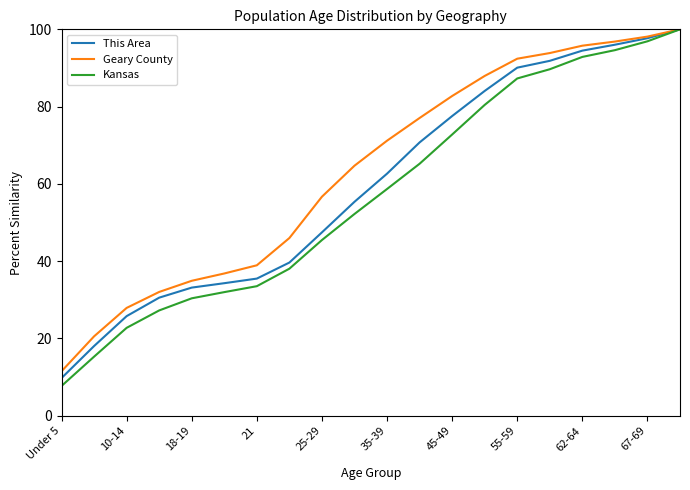

What is the greatest value displayed?

100.0